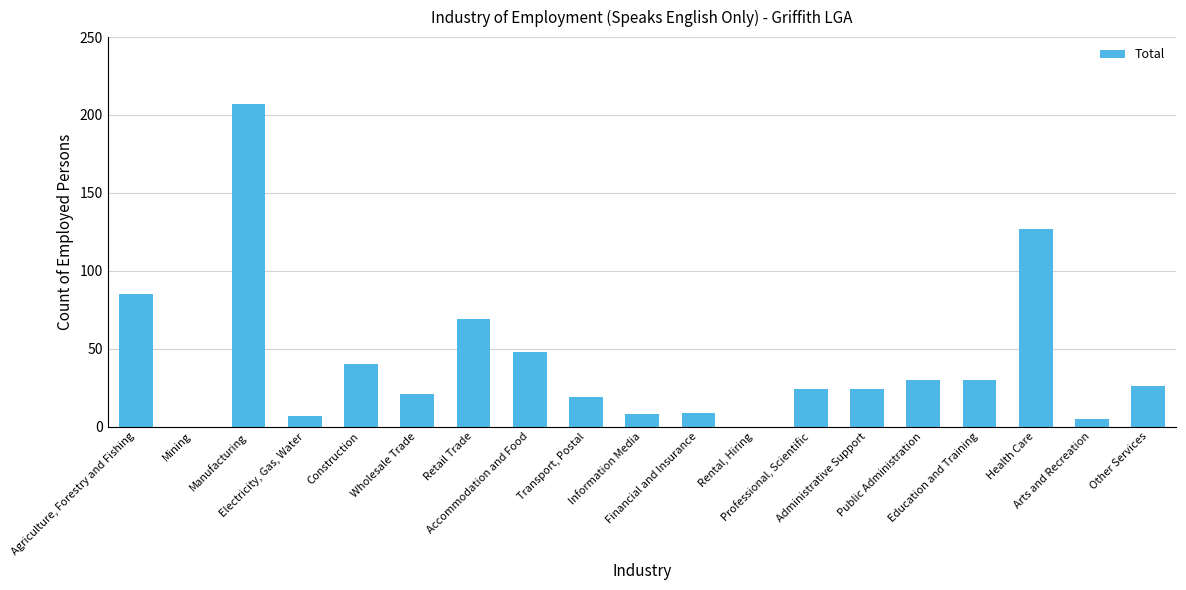

Reading left to right, extract all data points from this chart.

Agriculture, Forestry and Fishing=85	Mining=0	Manufacturing=207	Electricity, Gas, Water=7	Construction=40	Wholesale Trade=21	Retail Trade=69	Accommodation and Food=48	Transport, Postal=19	Information Media=8	Financial and Insurance=9	Rental, Hiring=0	Professional, Scientific=24	Administrative Support=24	Public Administration=30	Education and Training=30	Health Care=127	Arts and Recreation=5	Other Services=26